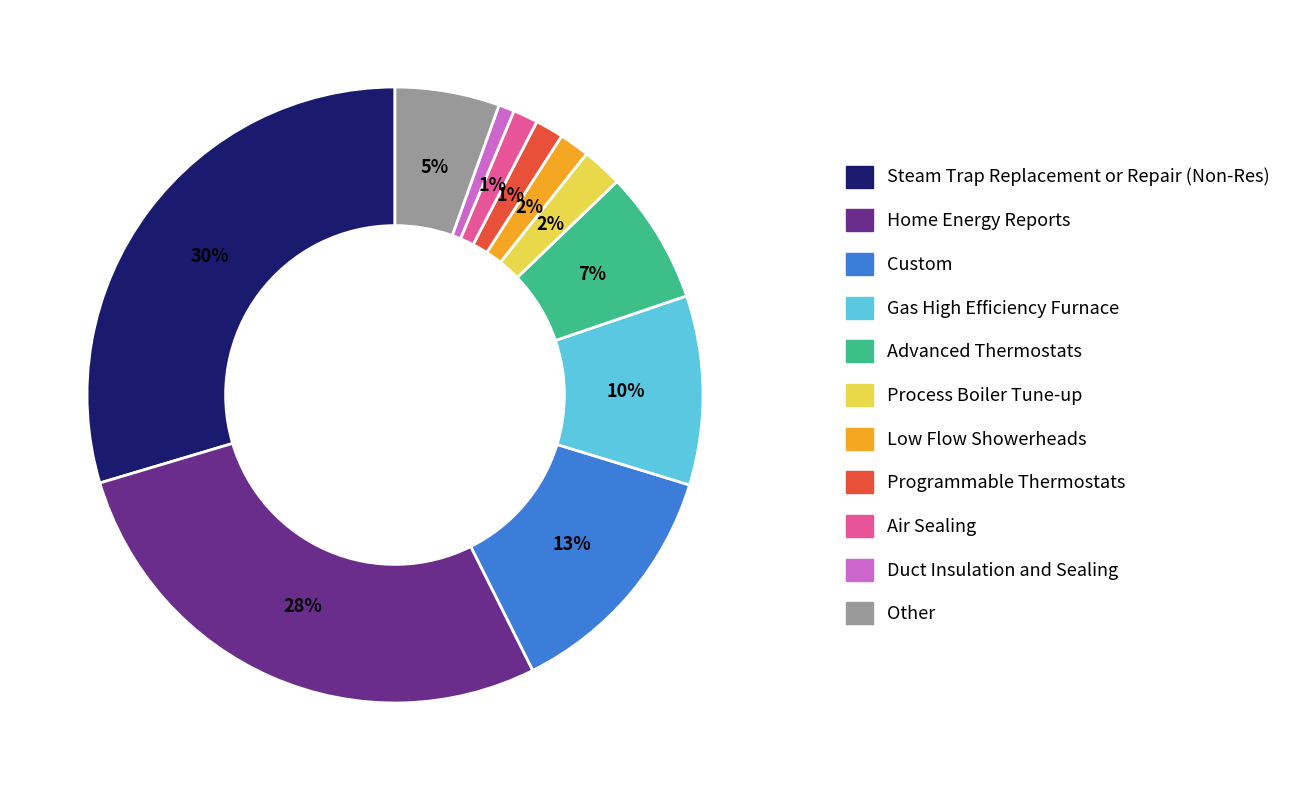

Count the number of slices in the pie.

11